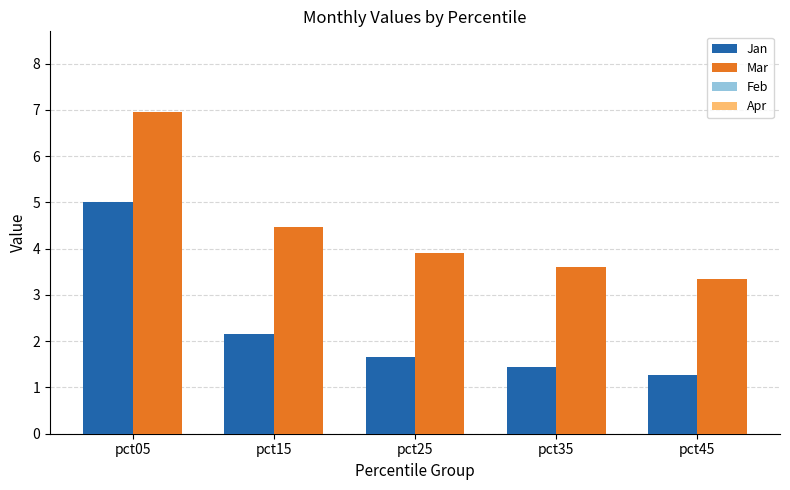

What is the spread (max minus min) of values at pct15?

3.1